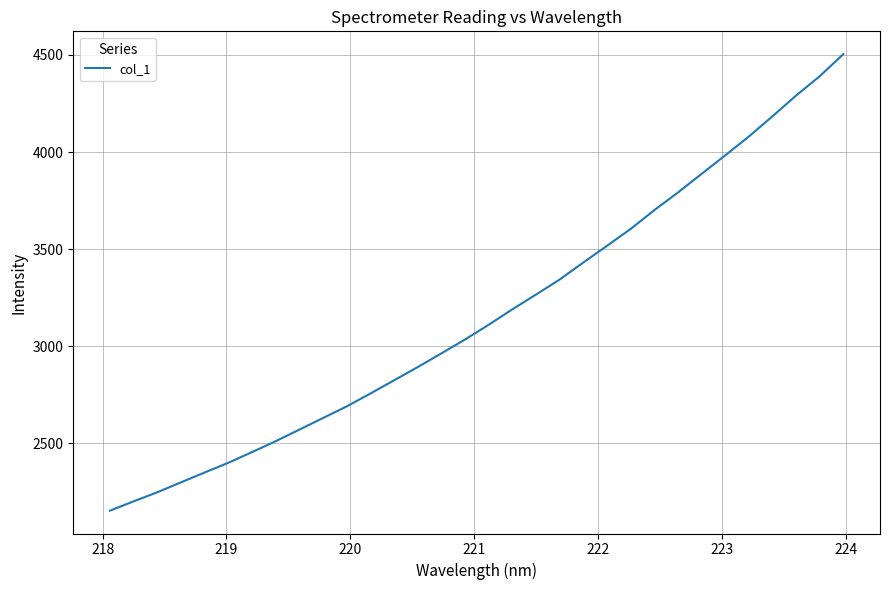

What is the maximum value shown in the chart?

4504.1